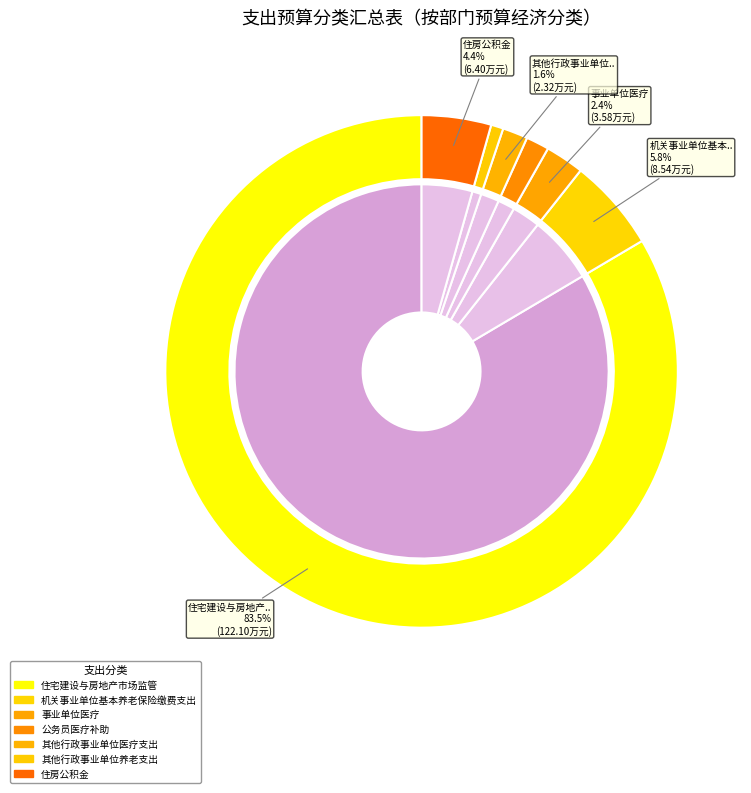

To the nearest percent, what is the average slice percentage?

14%